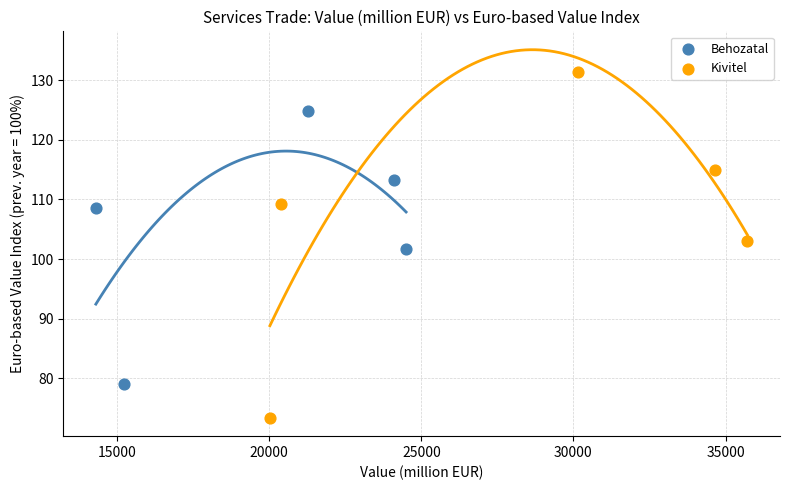

Which series contains the lowest Y value?

Kivitel